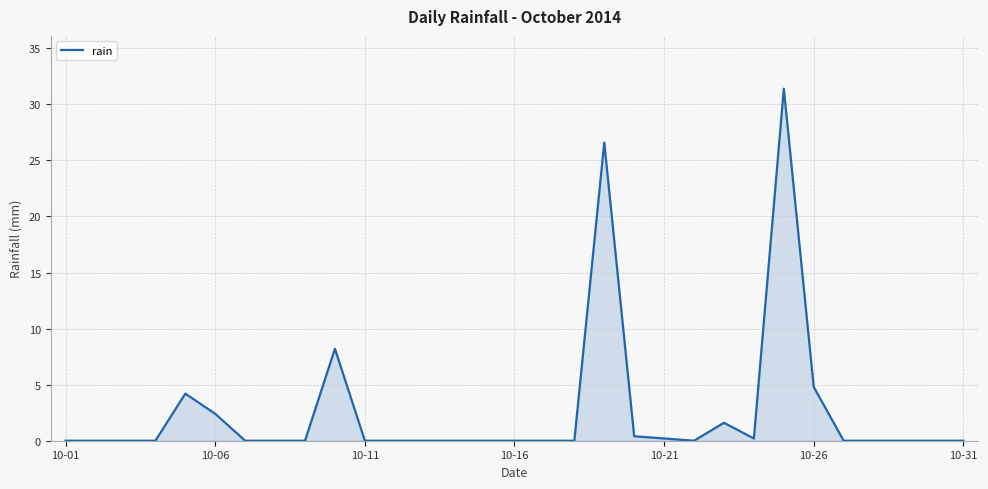

What is the difference between the maximum and second lowest values?

31.4